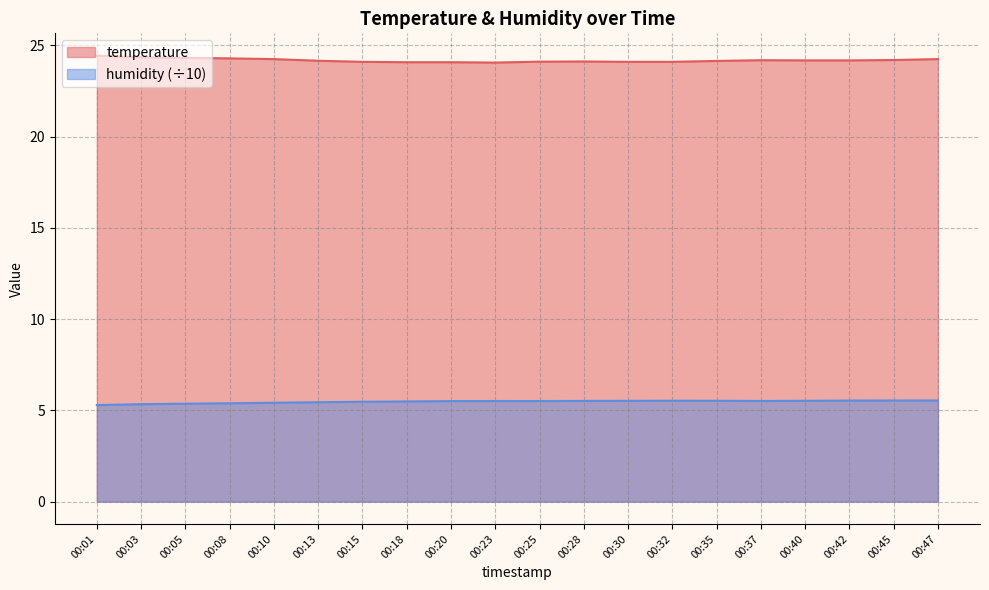

Reading right to left, what are all the values shown in this chart?

temperature: 24.2	24.2	24.2	24.2	24.2	24.1	24.1	24.1	24.1	24.1	24.1	24.1	24.1	24.1	24.2	24.2	24.3	24.3	24.4	24.4
humidity: 5.5	5.5	5.5	5.5	5.5	5.5	5.5	5.5	5.5	5.5	5.5	5.5	5.5	5.5	5.4	5.4	5.4	5.4	5.3	5.3